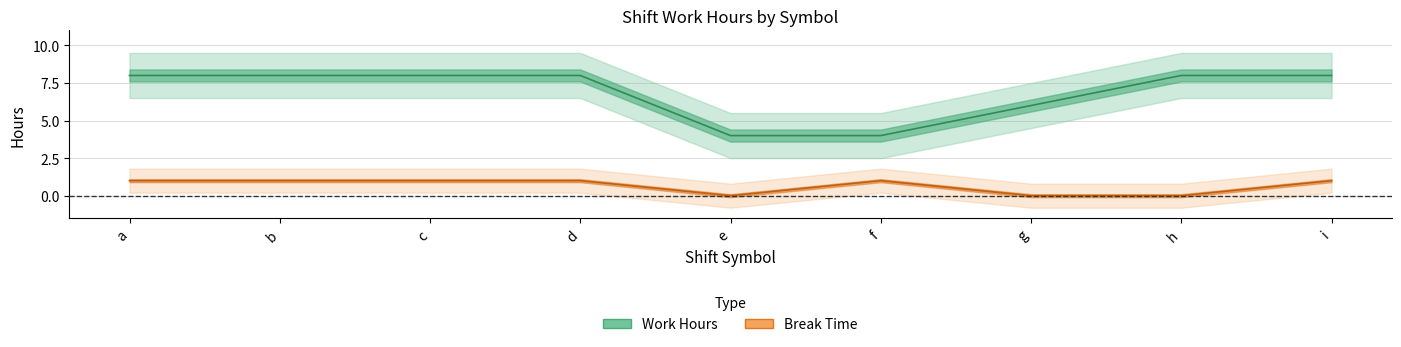

What is the value of the work_hours point at the 1st from the left?

8